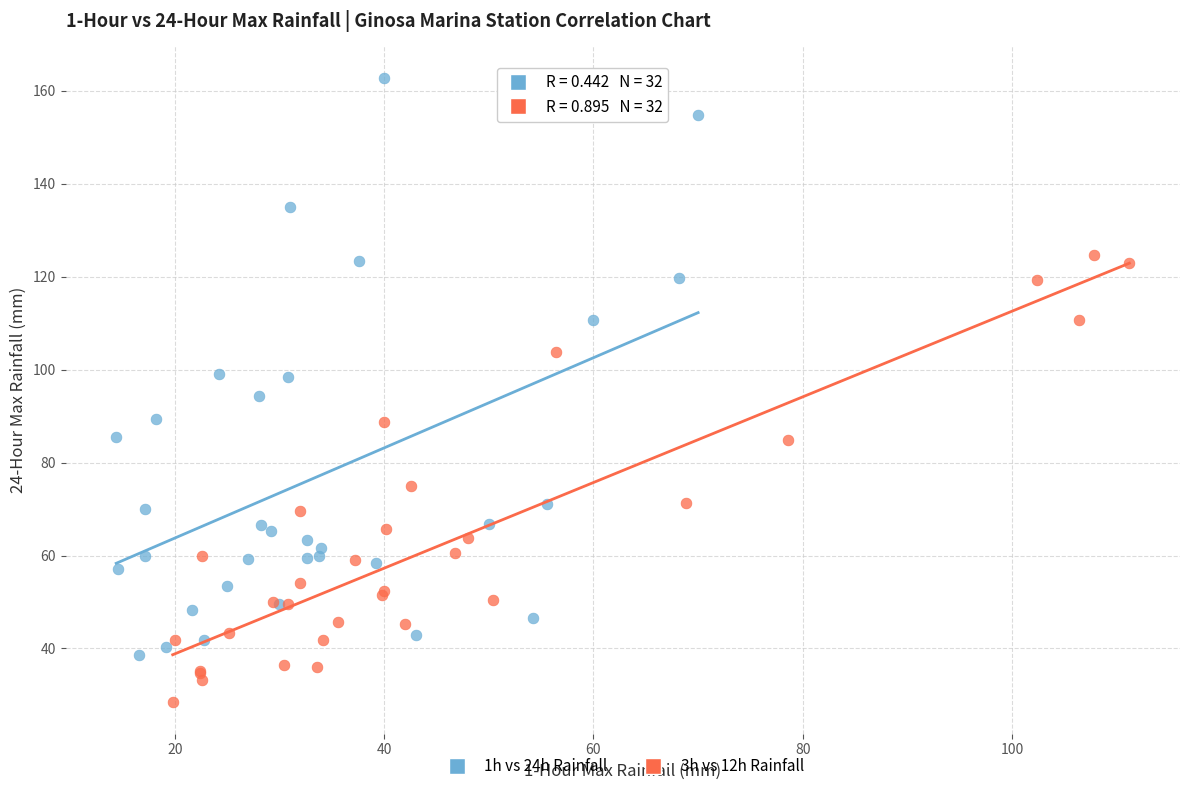

What are all the series names shown in the legend?

1h vs 24h Rainfall, 3h vs 12h Rainfall